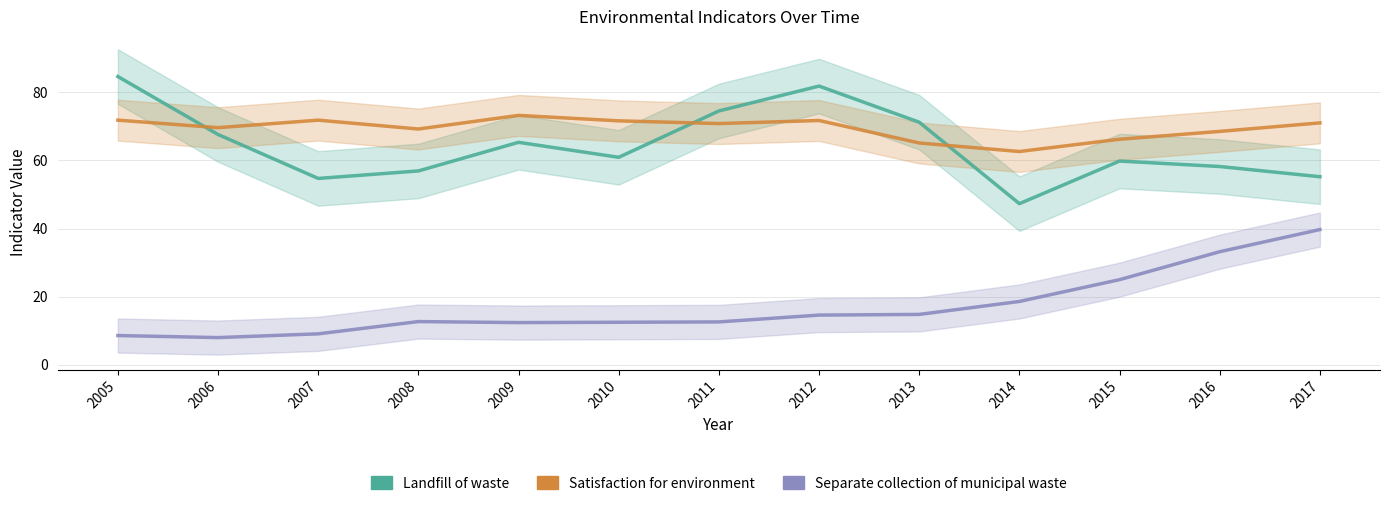

True or false: Separate collection of municipal waste and Landfill of waste intersect in this chart.

False